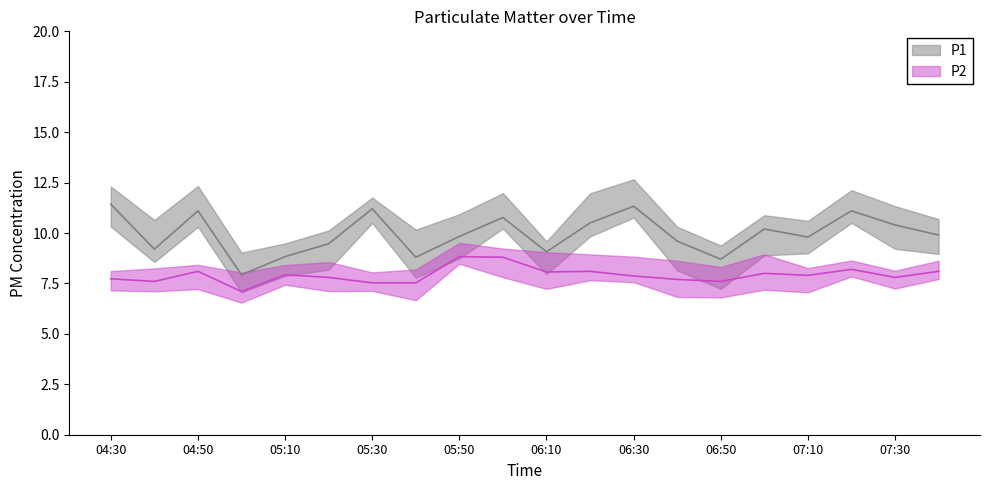

At how many categories does at least one series exceed 8?

19